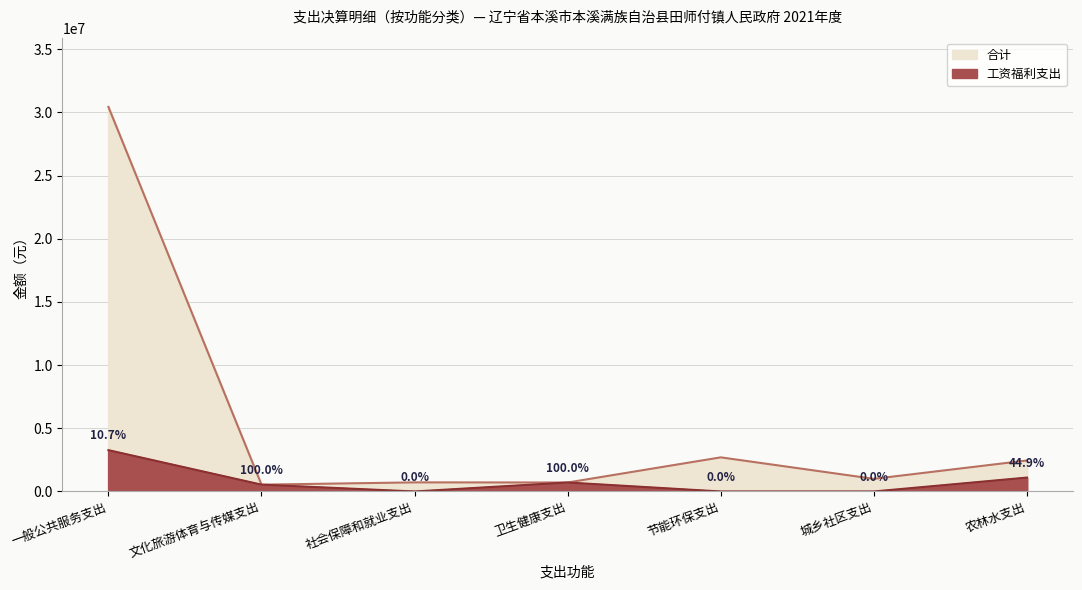

Is it true that 工资福利支出 equals 5826064 at 一般公共服务支出?

False